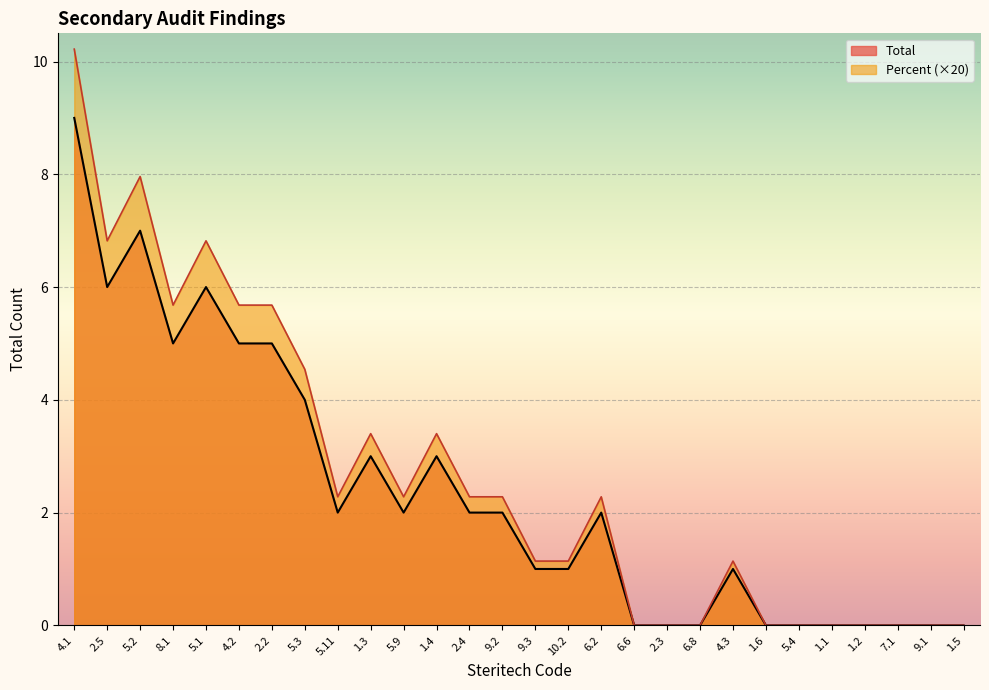

Where is the first local maximum for Total?

5.2